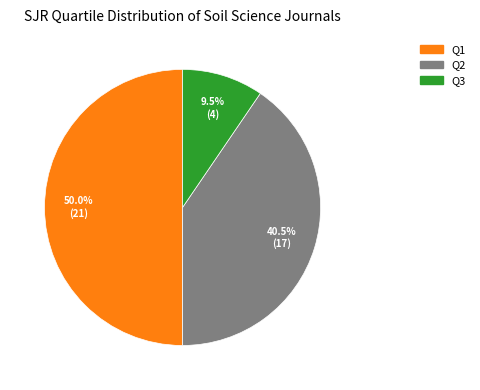

Which slice is the smallest?

Q3